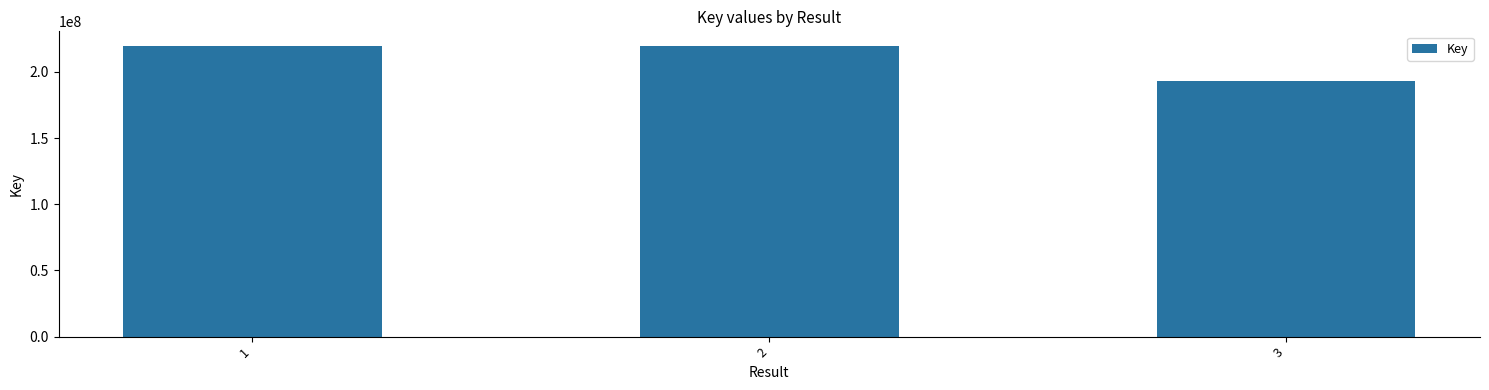

How many categories are shown in the chart?

3